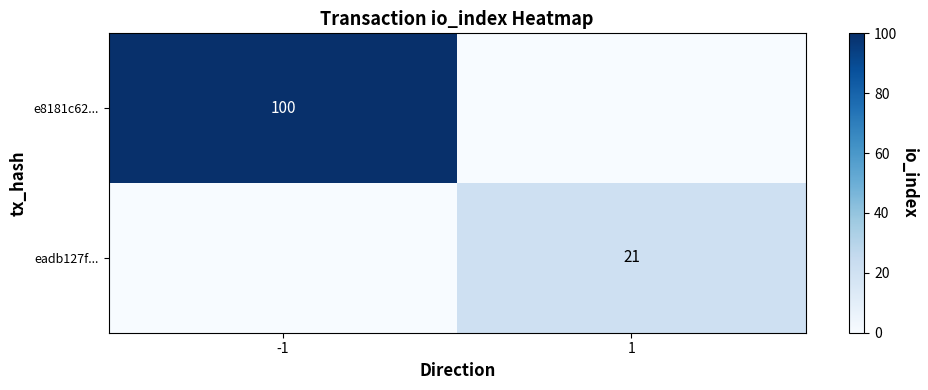

What is the average value of the e8181c62... series?

50